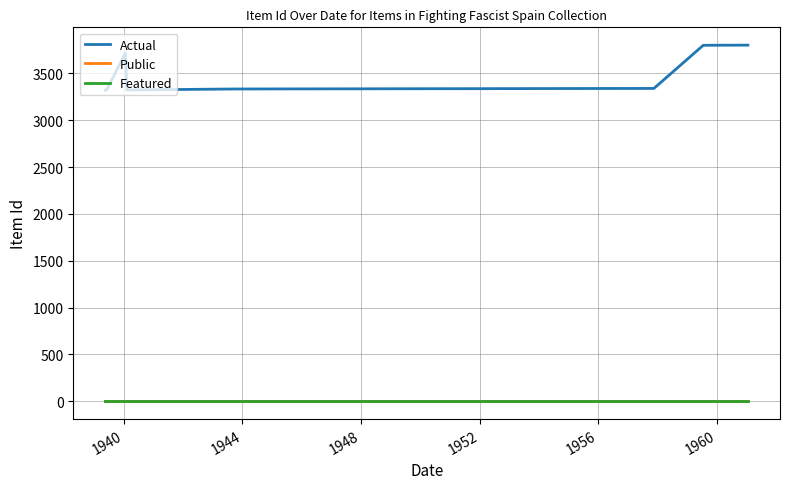

True or false: Actual and Featured intersect in this chart.

False